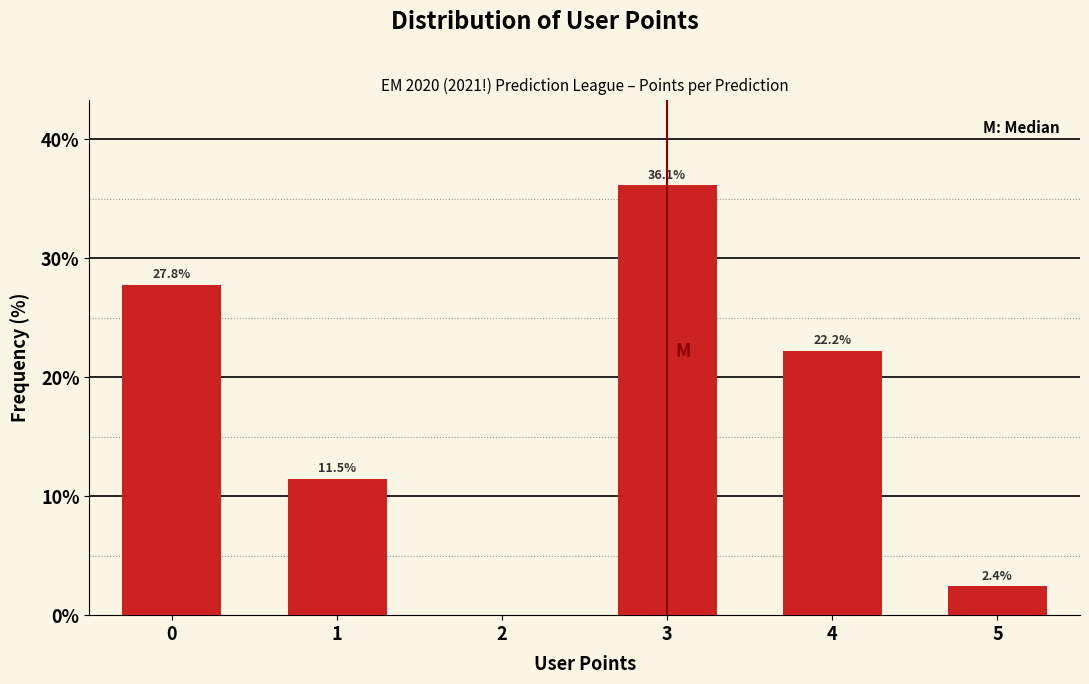

Reading left to right, transcribe all the data shown in this chart.

0=27.8	1=11.5	2=0.0	3=36.1	4=22.2	5=2.4